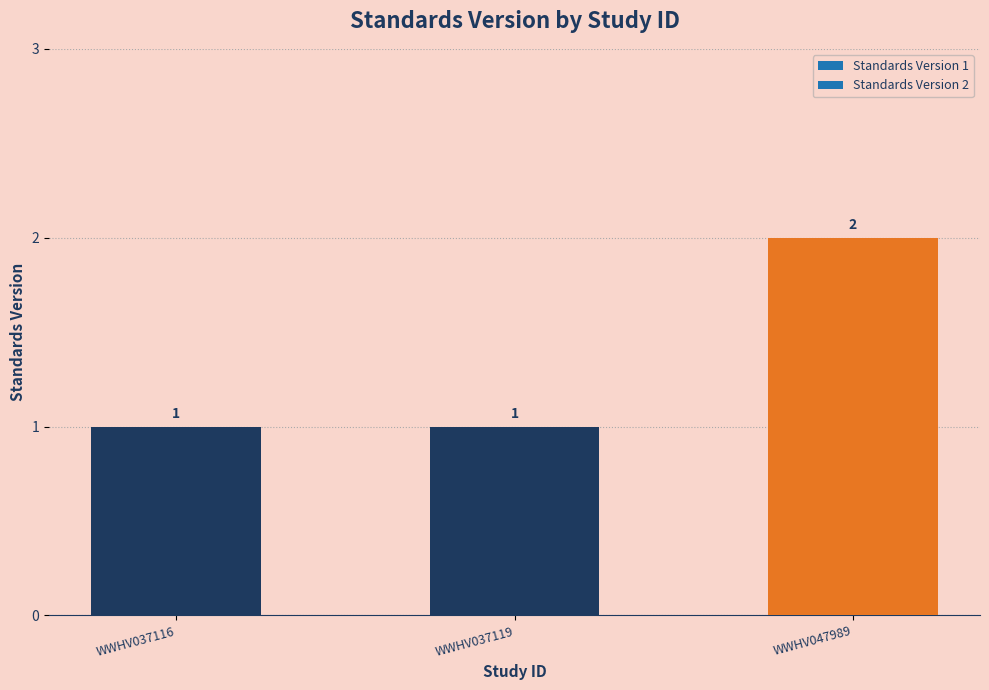

Approximately how many times larger is the value at WWHV047989 compared to WWHV037116?

2.0